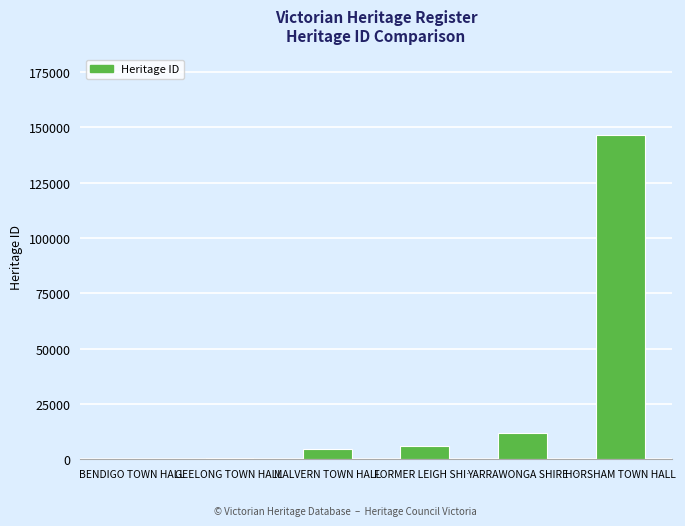

What value does the data have at MALVERN TOWN HALL, to the nearest 100?

4700